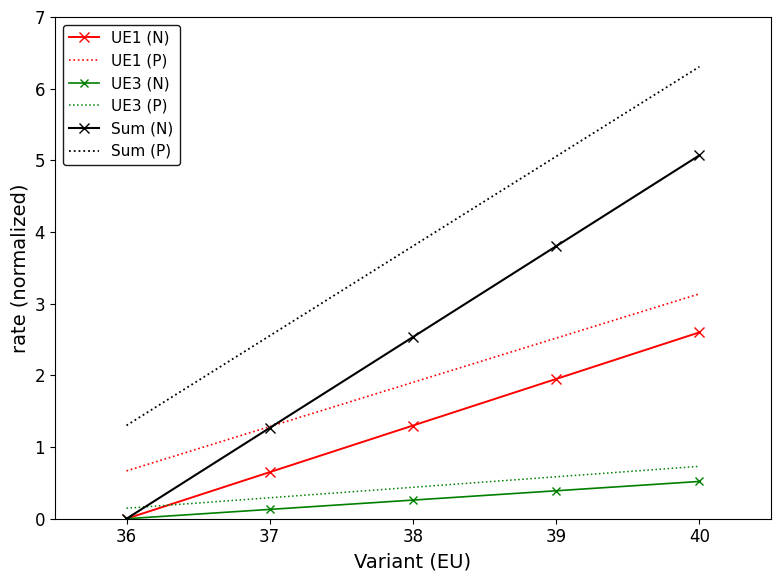

Which series has the largest range (max minus min)?

Sum (N)